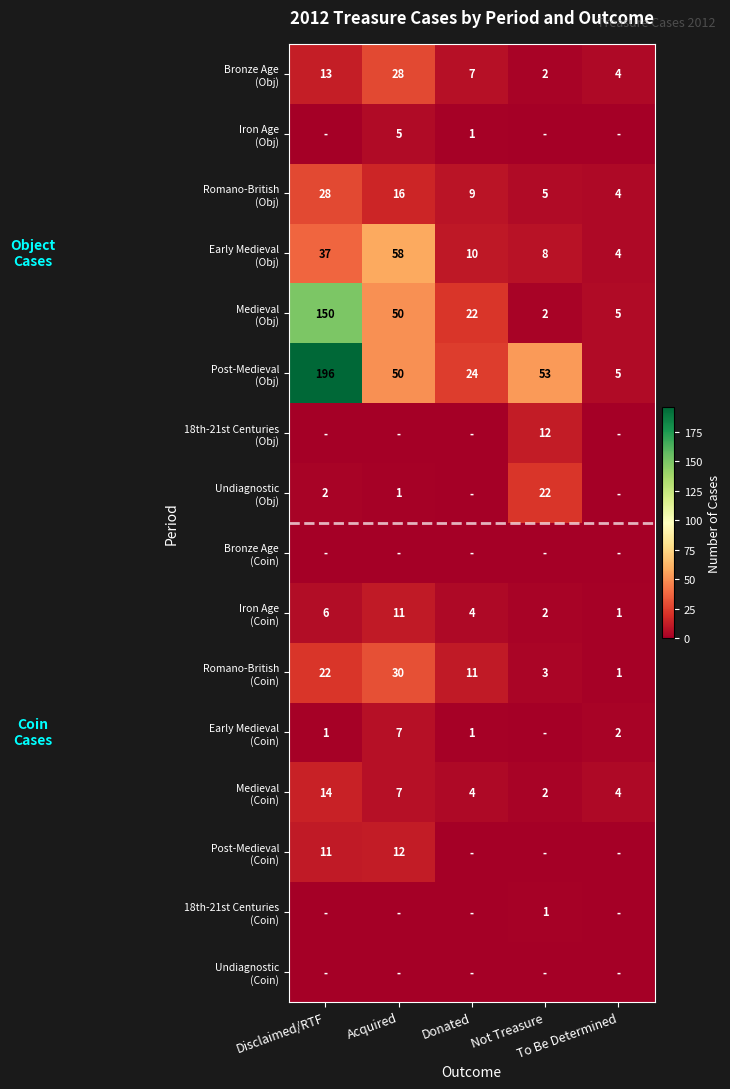

What is the sum of the Early Medieval (Coin) values at Donated and Acquired?

8